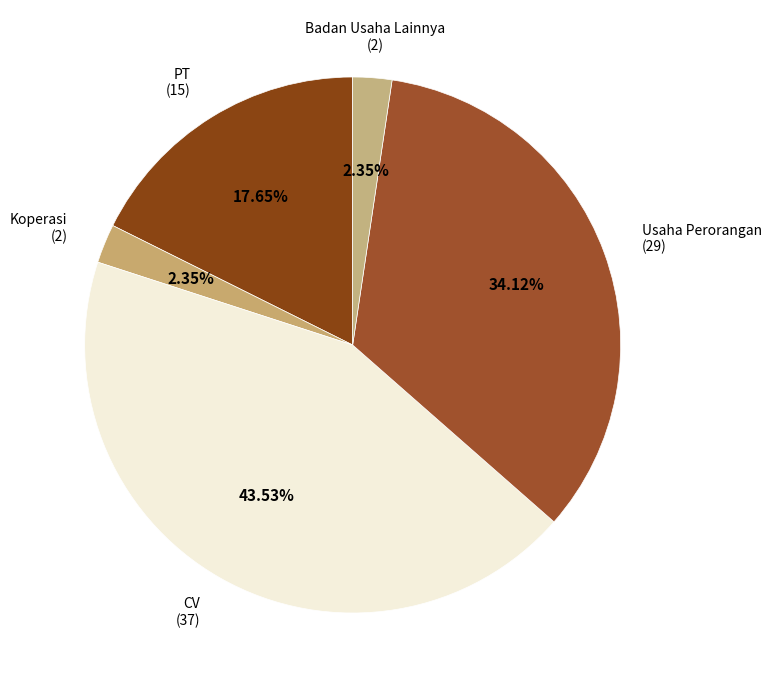

Does Badan Usaha Lainnya represent more than half of the total?

No